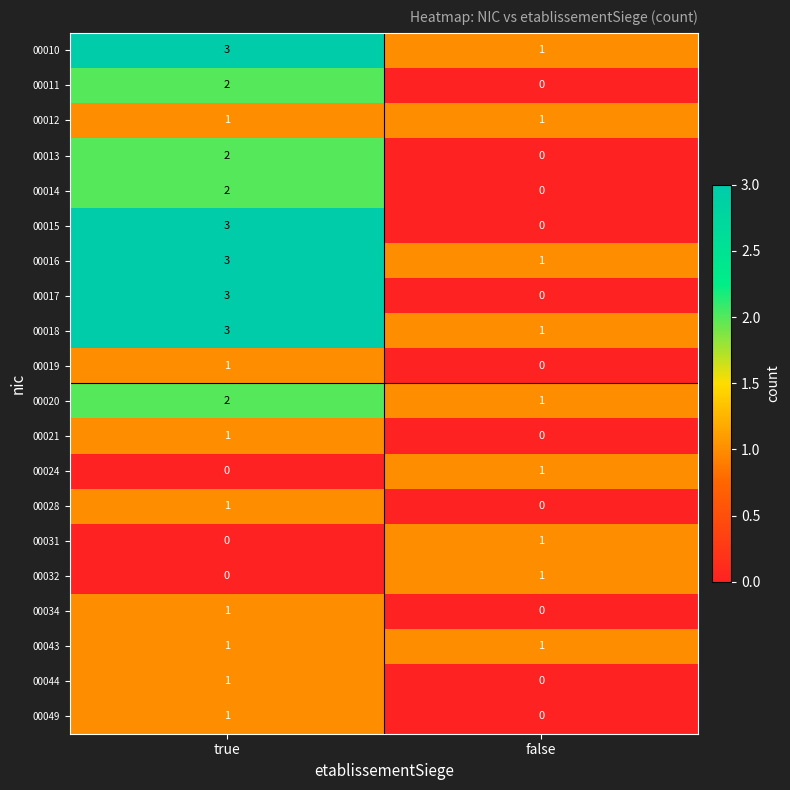

What is the sum of all 00018 values?

4